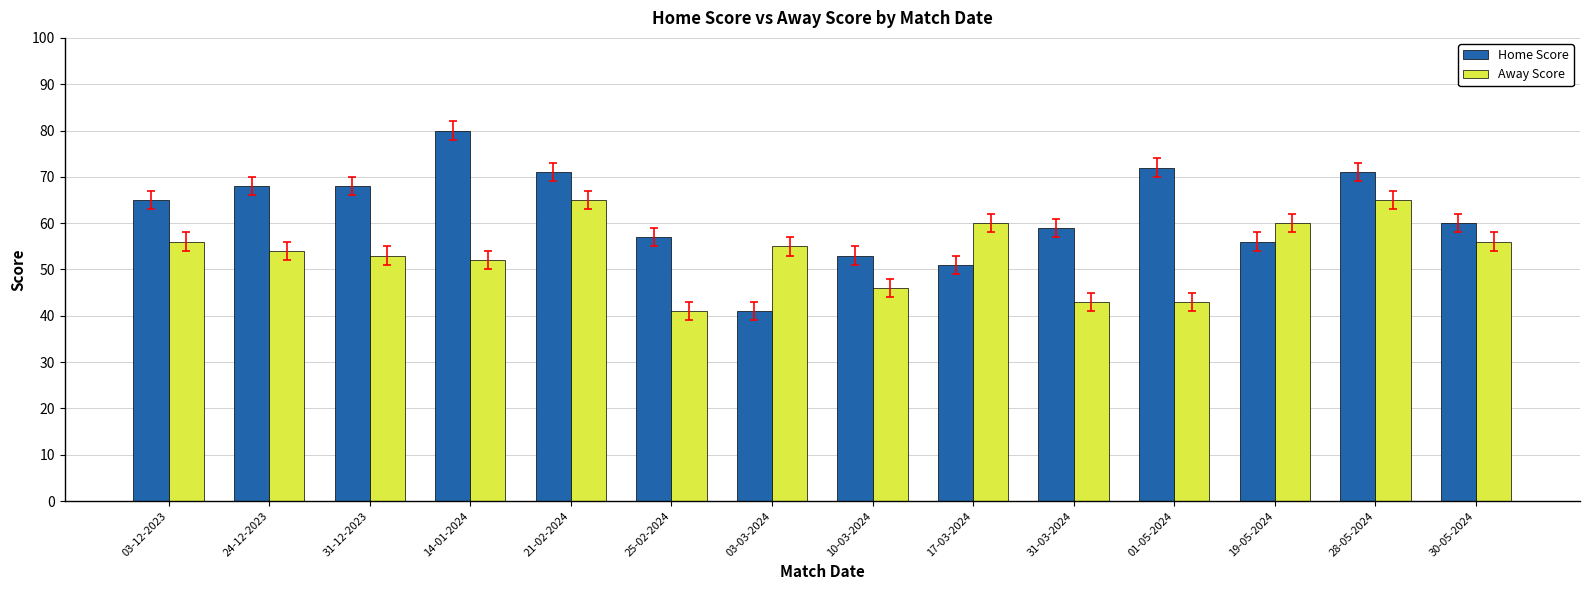

Rank the series at 31-03-2024 from lowest to highest value.

Away Score, Home Score